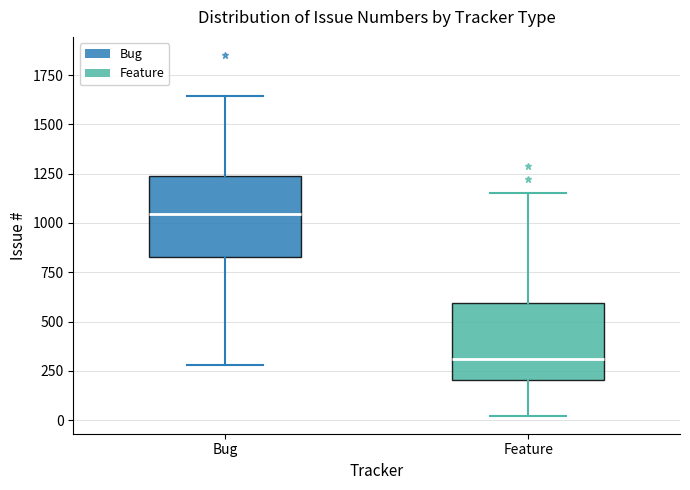

Reading left to right, transcribe this box plot: for each box, give where its median line is, the range the box spans, and where its two whiskers end, as read against the y-axis. The values are not printed on the chart, so give them approximately, as read against the axis.

Bug: median 1050, box 850 to 1250, whiskers 300 to 1650
Feature: median 300, box 200 to 600, whiskers 0 to 1150